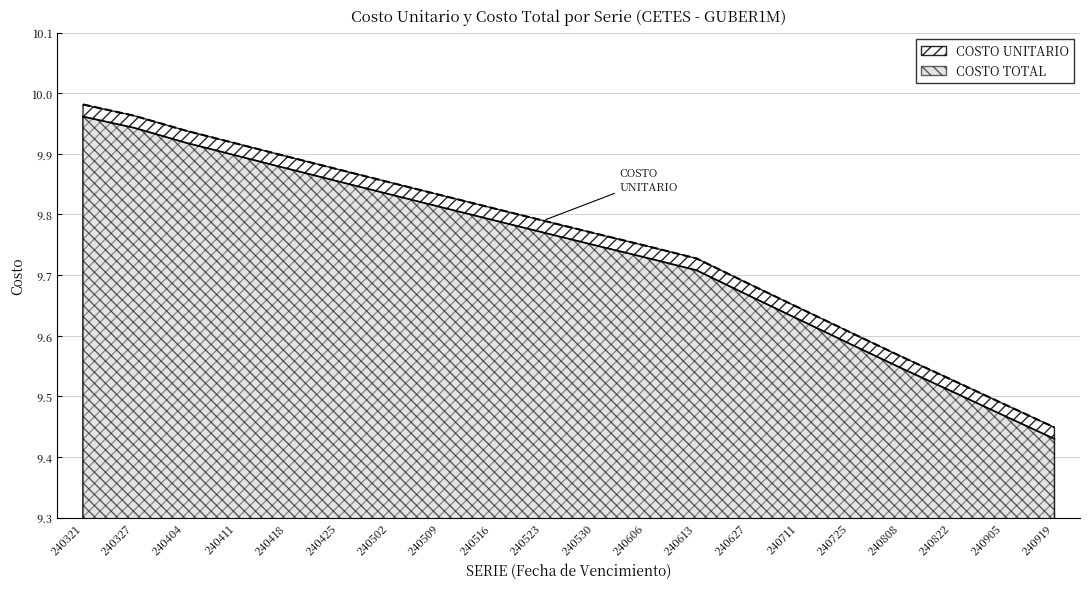

Does the chart have visible grid lines?

Yes